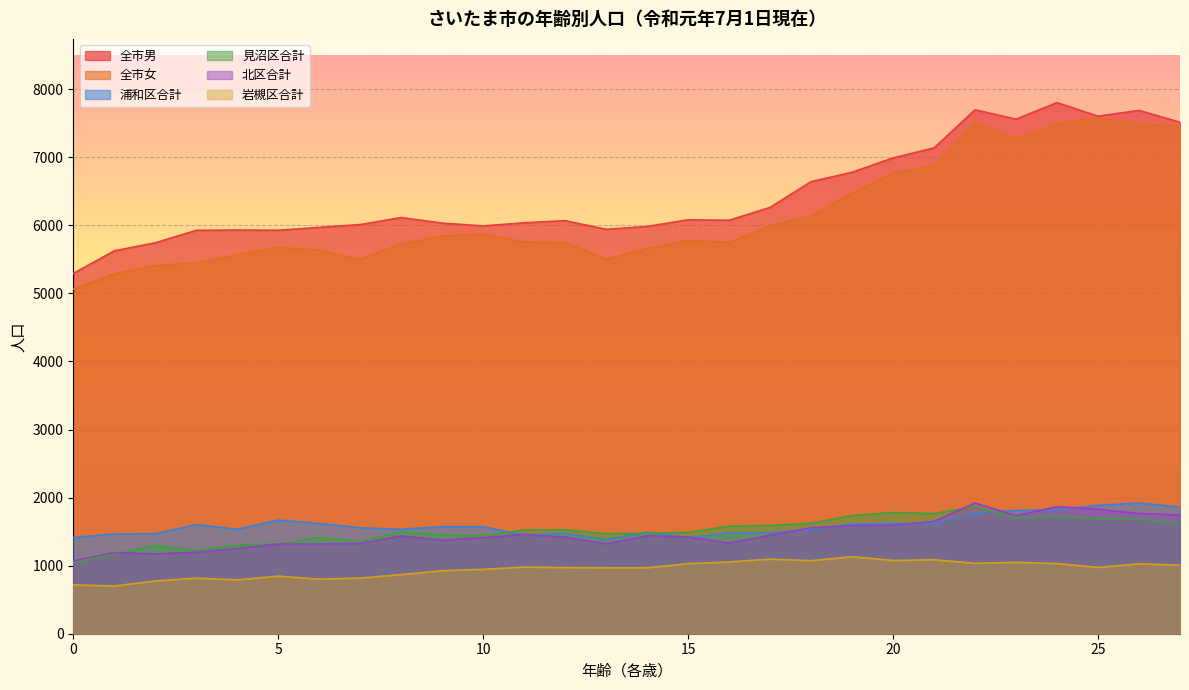

How many lines are shown in the chart?

6